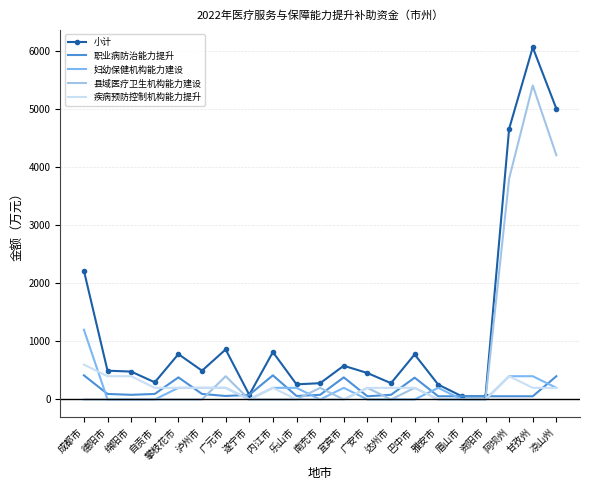

What is the sum of all 小计 values?

25220